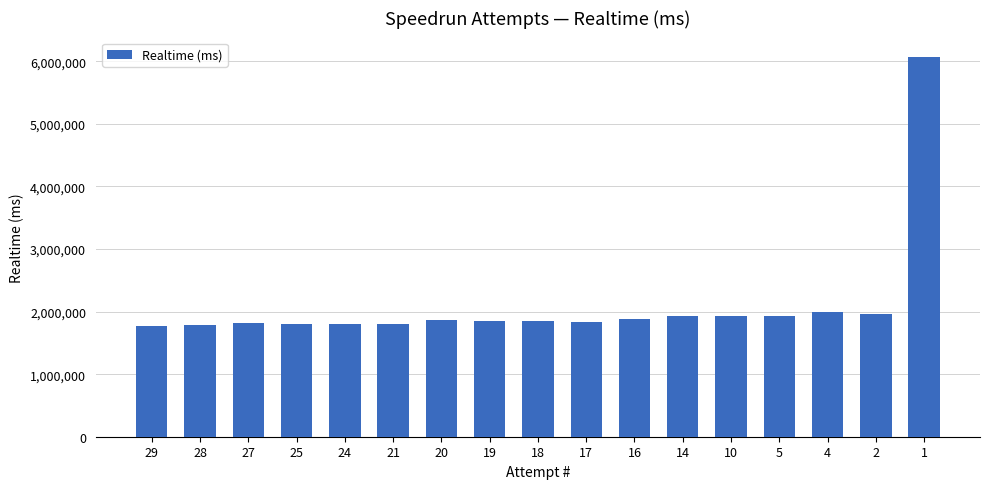

What is the minimum value shown in the chart?

1763672